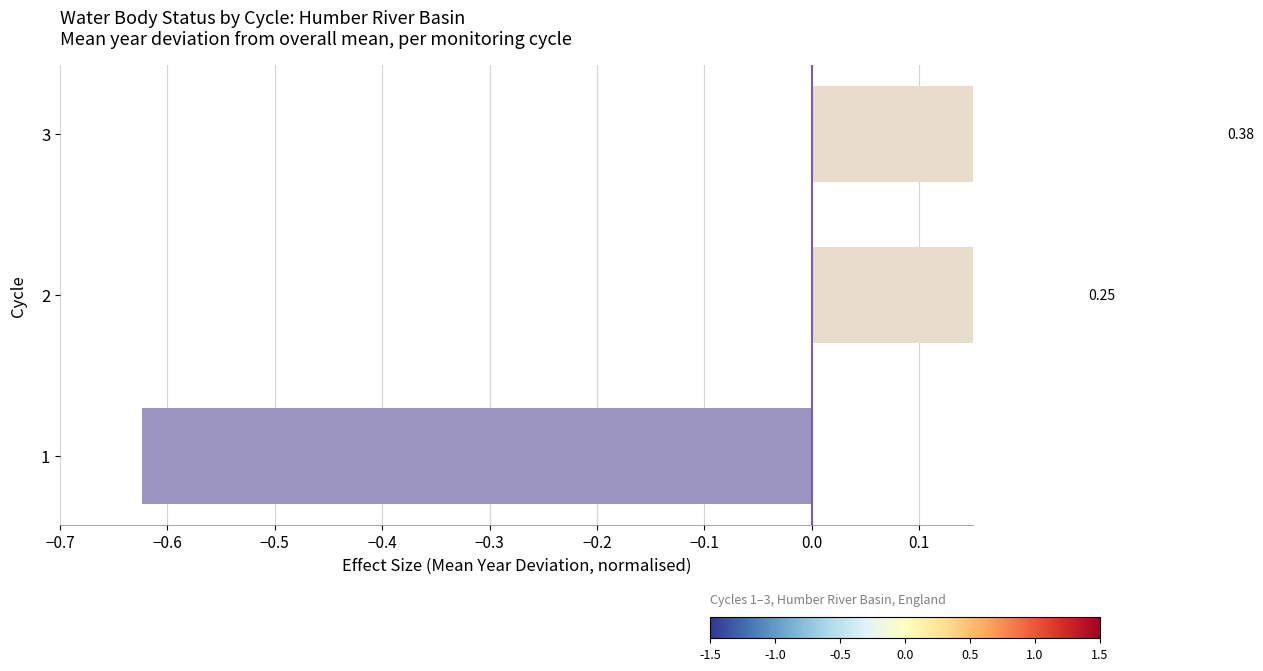

Is it true that the value at 2 is 0.4?

False